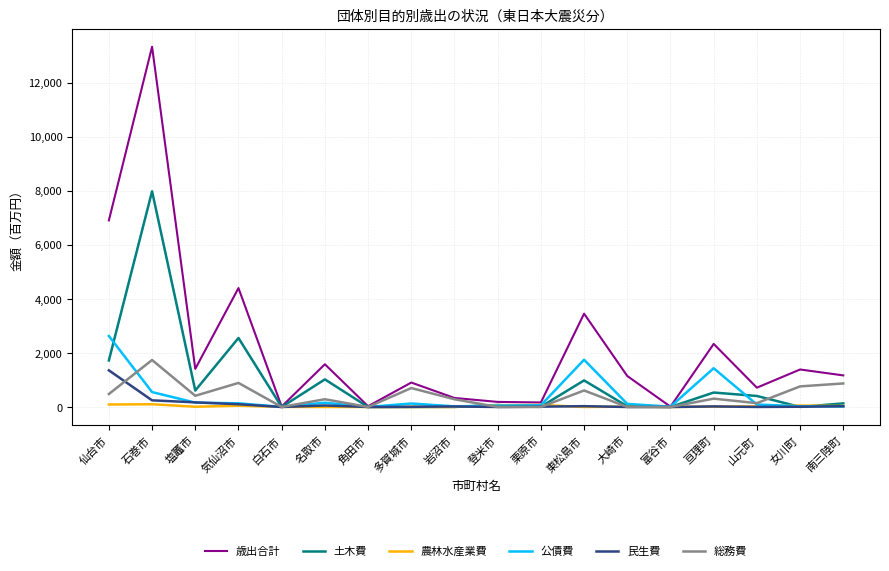

True or false: 土木費 has more than 2 points higher than both neighbors.

True